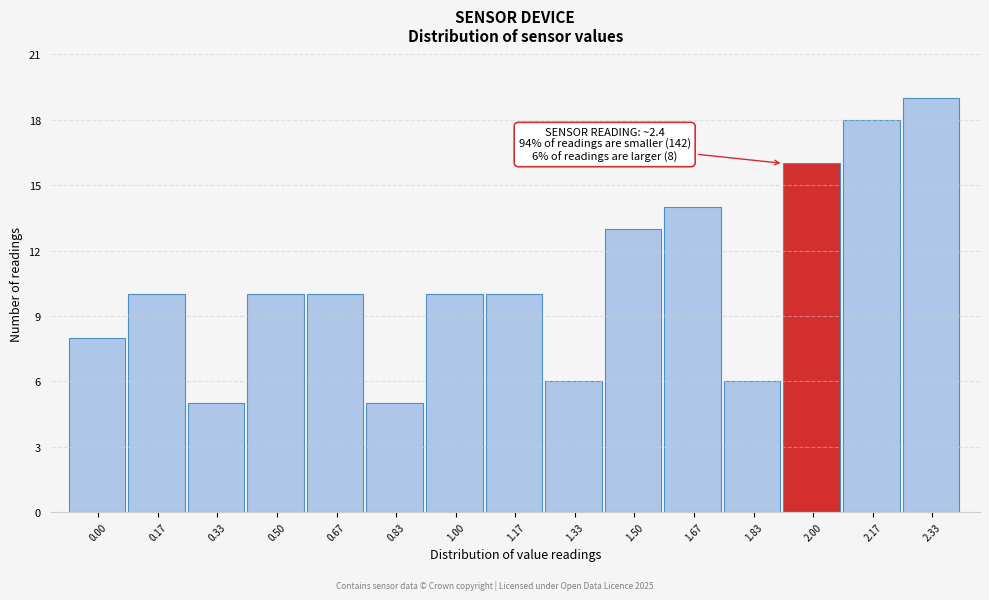

Reading left to right, list all the values displayed in this chart.

0.00=8	0.17=10	0.33=5	0.50=10	0.67=10	0.83=5	1.00=10	1.17=10	1.33=6	1.50=13	1.67=14	1.83=6	2.00=16	2.17=18	2.33=19